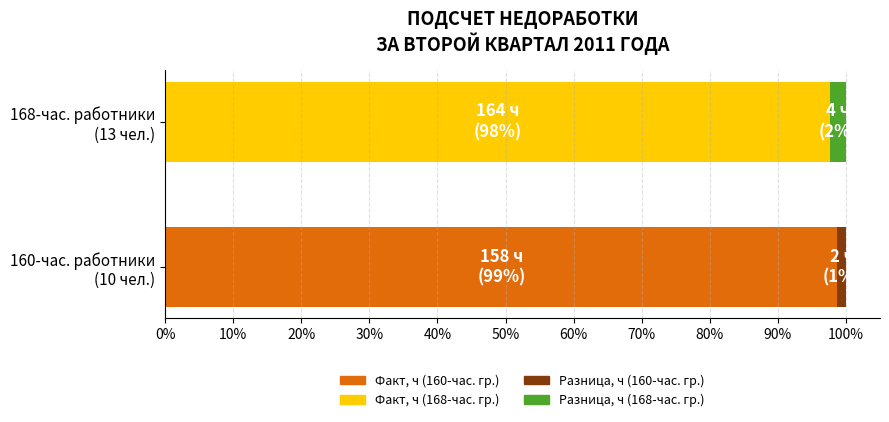

How many distinct data groups are displayed?

2